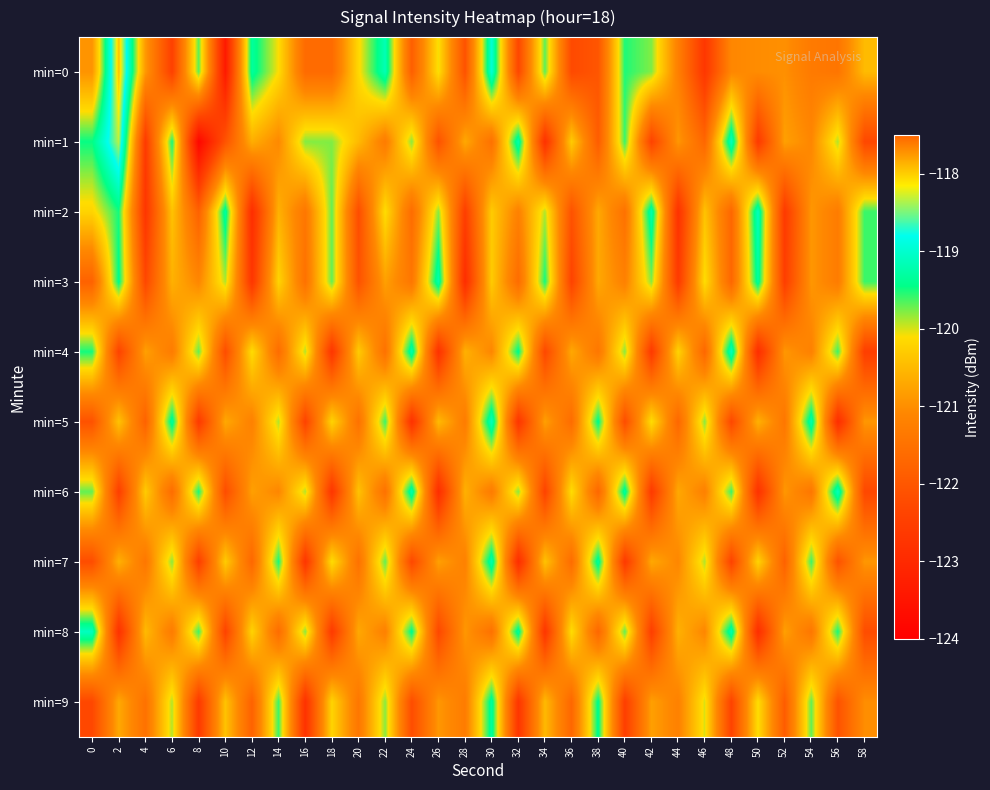

How many data points does each series have?

30